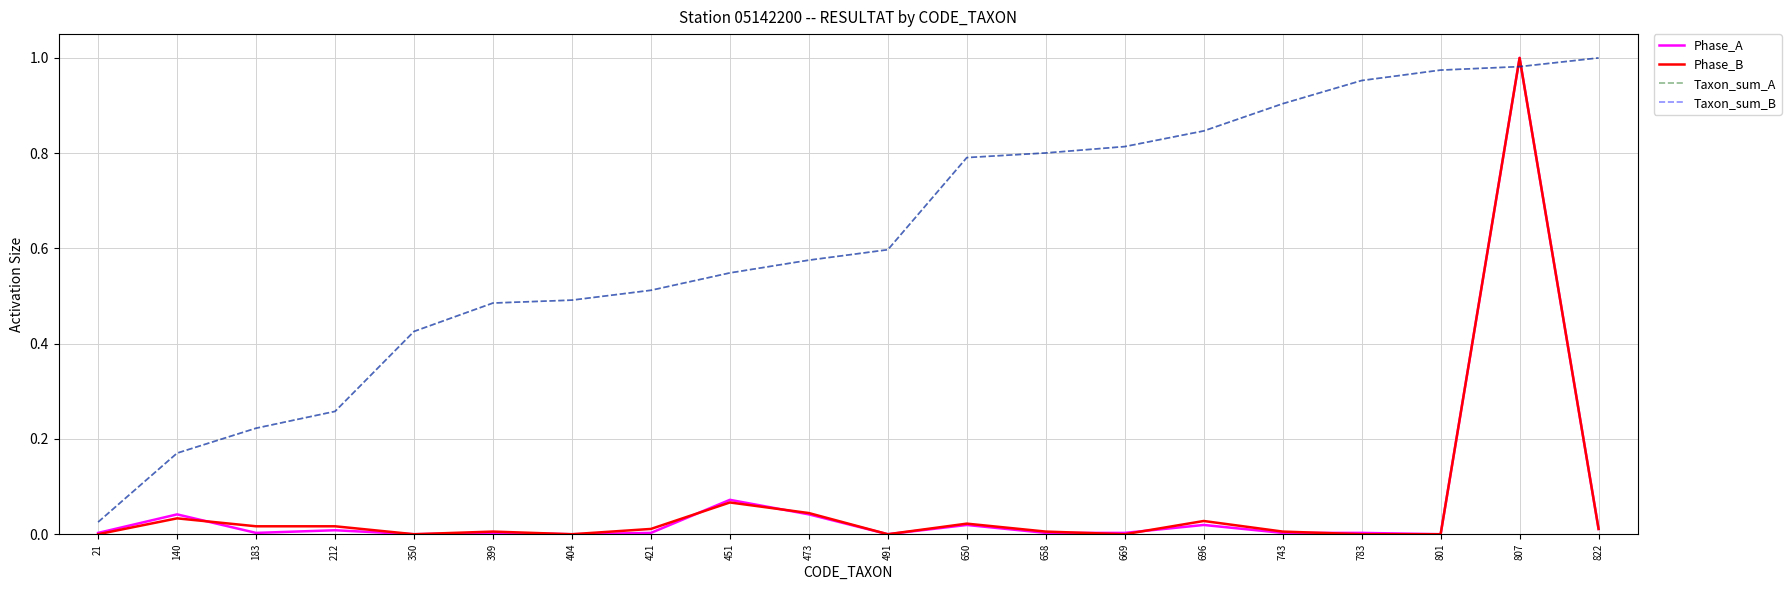

Reading right to left, transcribe all the data shown in this chart.

Phase_A: 822=0.0	807=1.0	801=0.0	783=0.0	743=0.0	696=0.0	669=0.0	658=0.0	650=0.0	491=0.0	473=0.0	451=0.1	421=0.0	404=0.0	399=0.0	350=0.0	212=0.0	183=0.0	140=0.0	21=0.0
Phase_B: 822=0.0	807=1.0	801=0.0	783=0.0	743=0.0	696=0.0	669=0.0	658=0.0	650=0.0	491=0.0	473=0.0	451=0.1	421=0.0	404=0.0	399=0.0	350=0.0	212=0.0	183=0.0	140=0.0	21=0.0
Taxon_sum_A: 822=1.0	807=1.0	801=1.0	783=1.0	743=0.9	696=0.8	669=0.8	658=0.8	650=0.8	491=0.6	473=0.6	451=0.5	421=0.5	404=0.5	399=0.5	350=0.4	212=0.3	183=0.2	140=0.2	21=0.0
Taxon_sum_B: 822=1.0	807=1.0	801=1.0	783=1.0	743=0.9	696=0.8	669=0.8	658=0.8	650=0.8	491=0.6	473=0.6	451=0.5	421=0.5	404=0.5	399=0.5	350=0.4	212=0.3	183=0.2	140=0.2	21=0.0